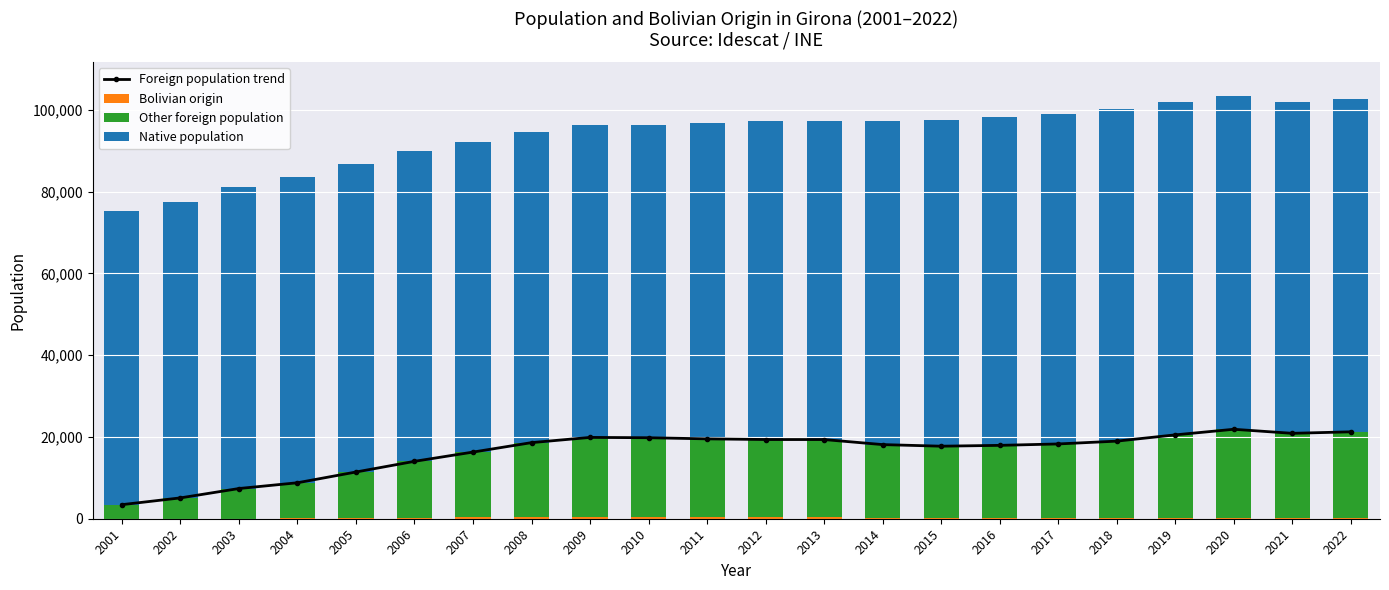

What is the average value of the Other foreign population series?

16049